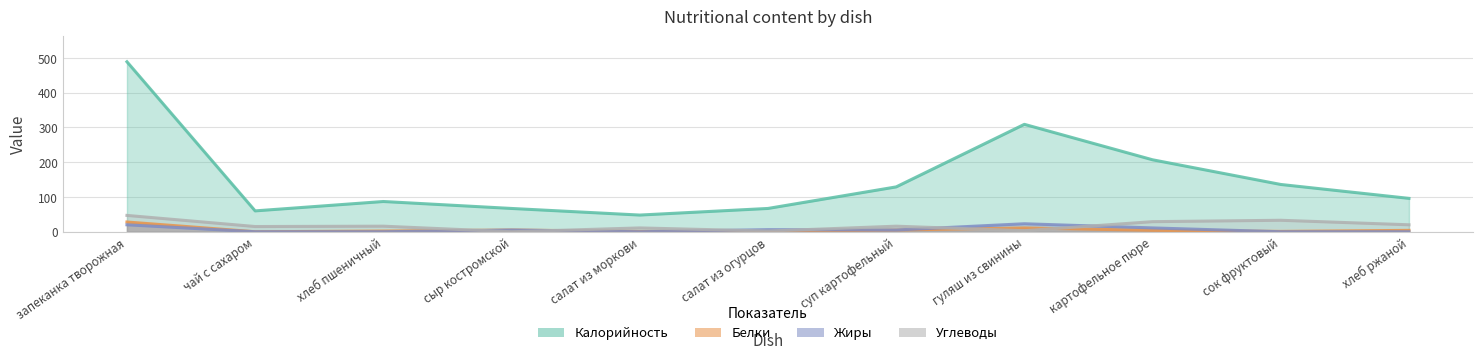

How many times do Белки and Углеводы cross each other?

4